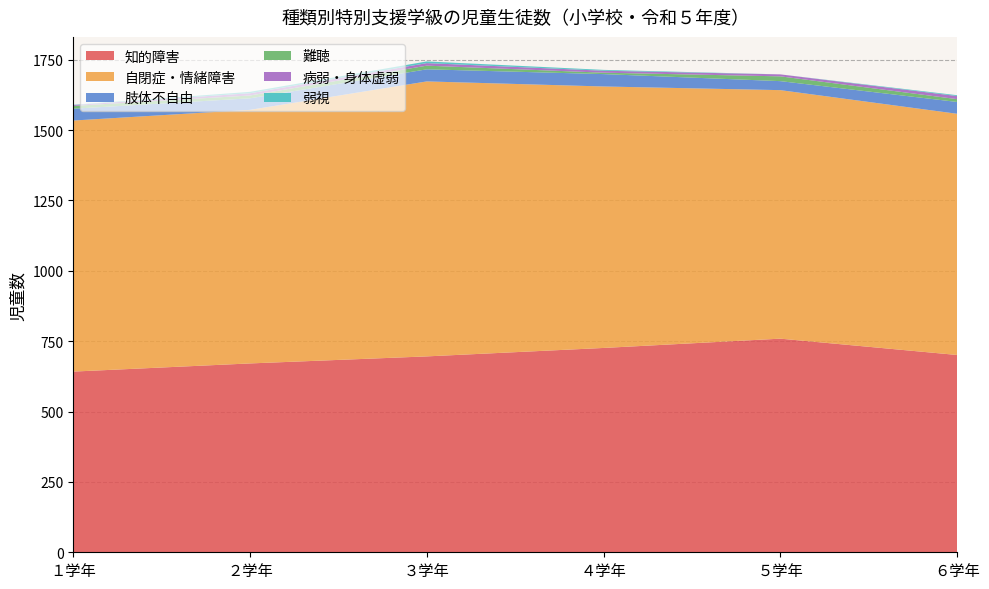

The value of 知的障害 at ６学年 is 383. True or false?

False